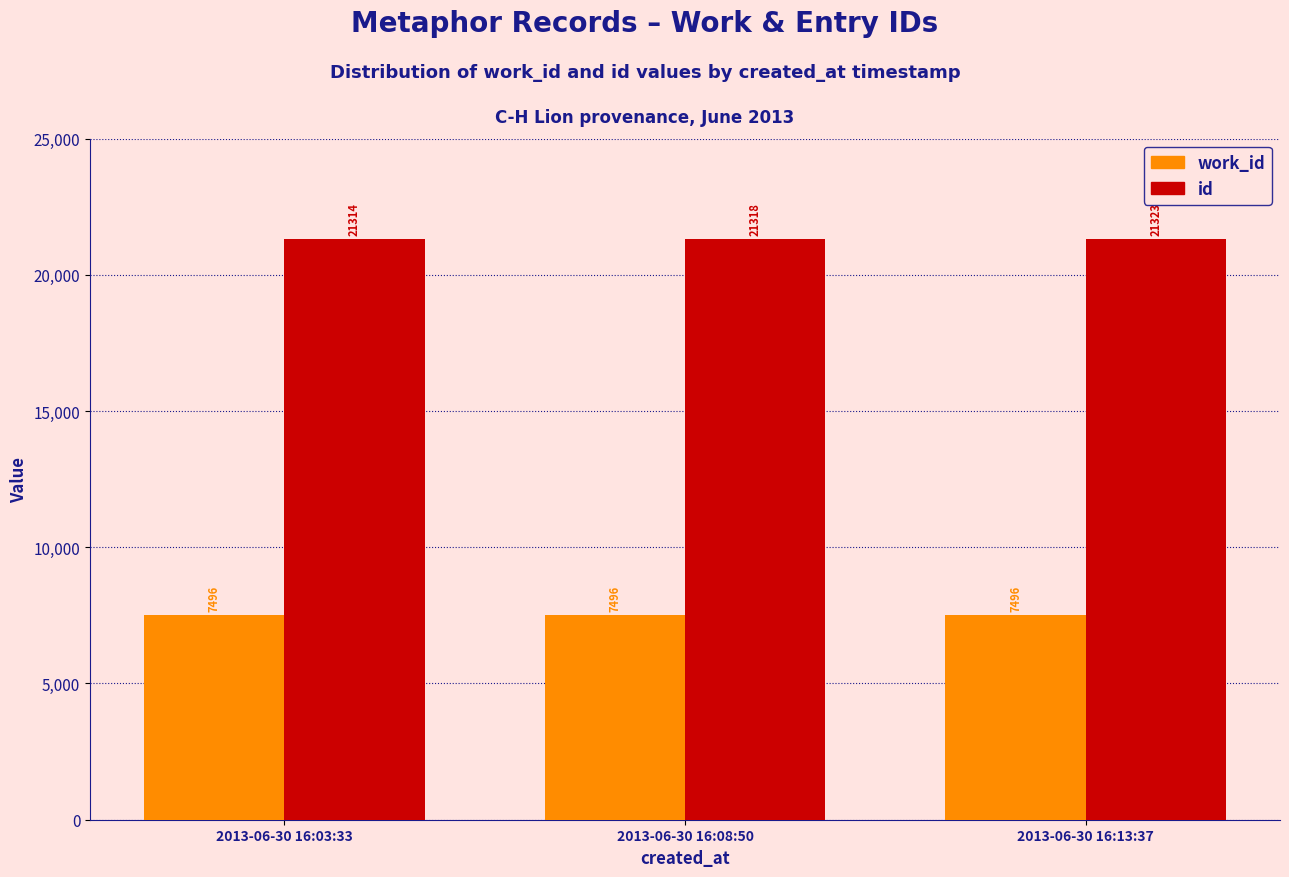

At which label does id reach its minimum?

2013-06-30 16:03:33